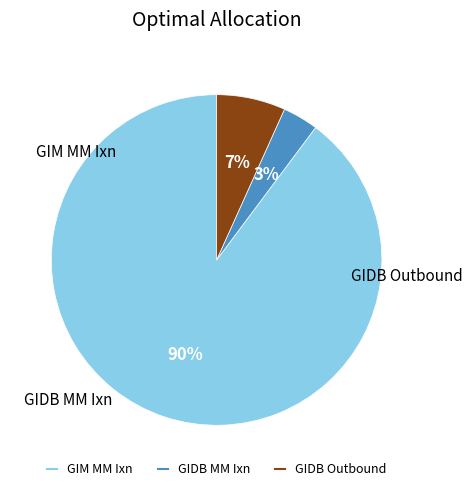

To the nearest percent, what is the average slice percentage?

33%